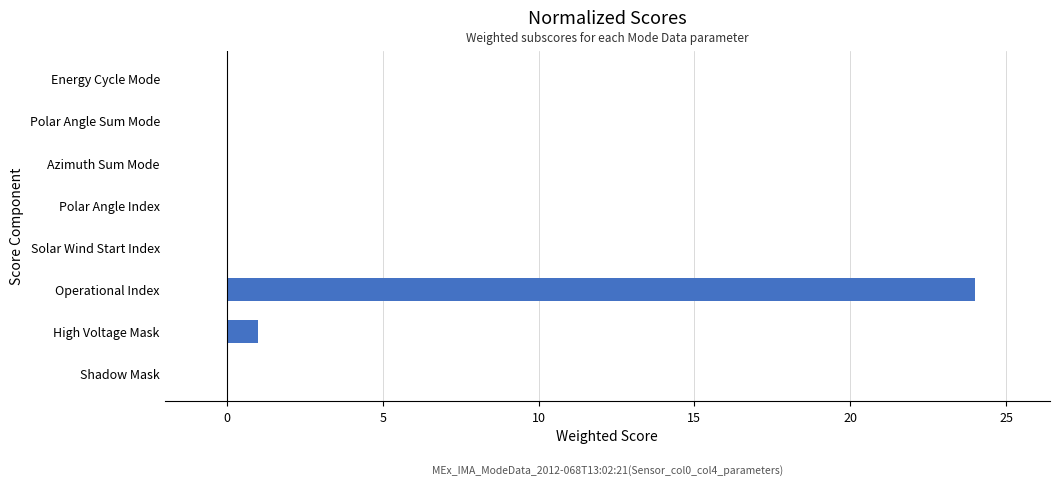

True or false: the data shows 9 at Azimuth Sum Mode.

False